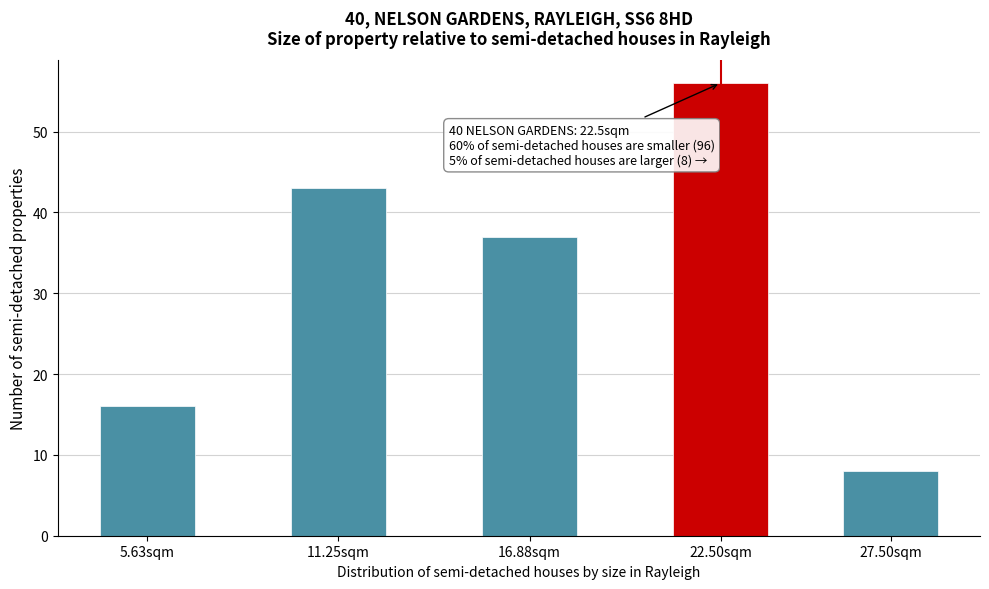

Reading left to right, extract all data points from this chart.

5.63sqm=16	11.25sqm=43	16.88sqm=37	22.50sqm=56	27.50sqm=8